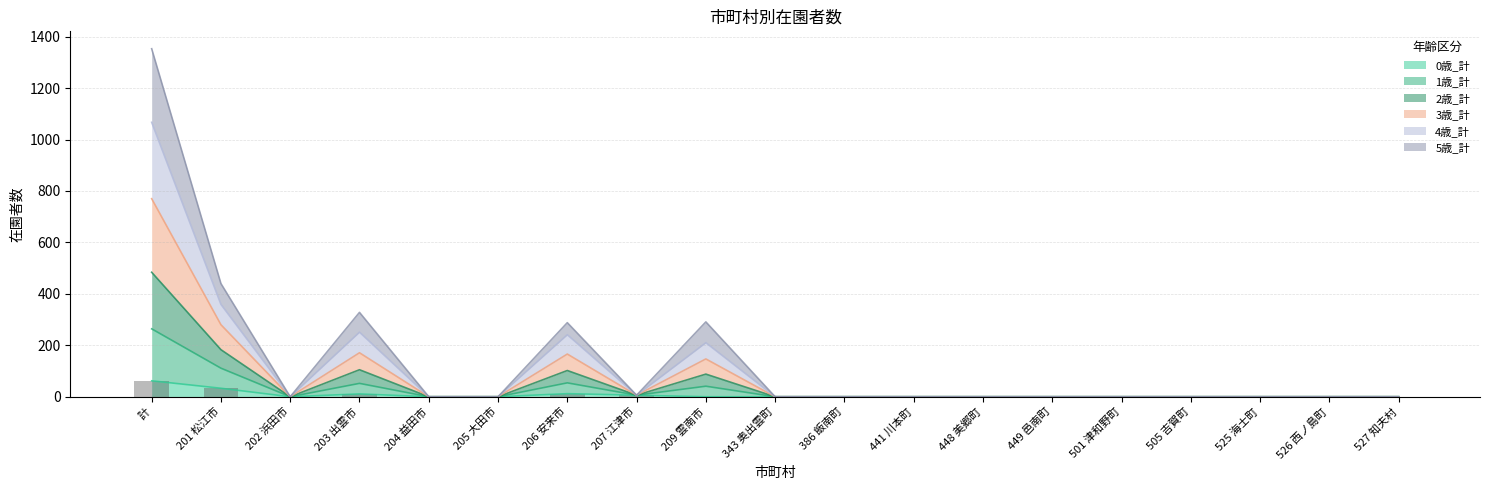

How many positive values does the 0歳_計 series have?

5